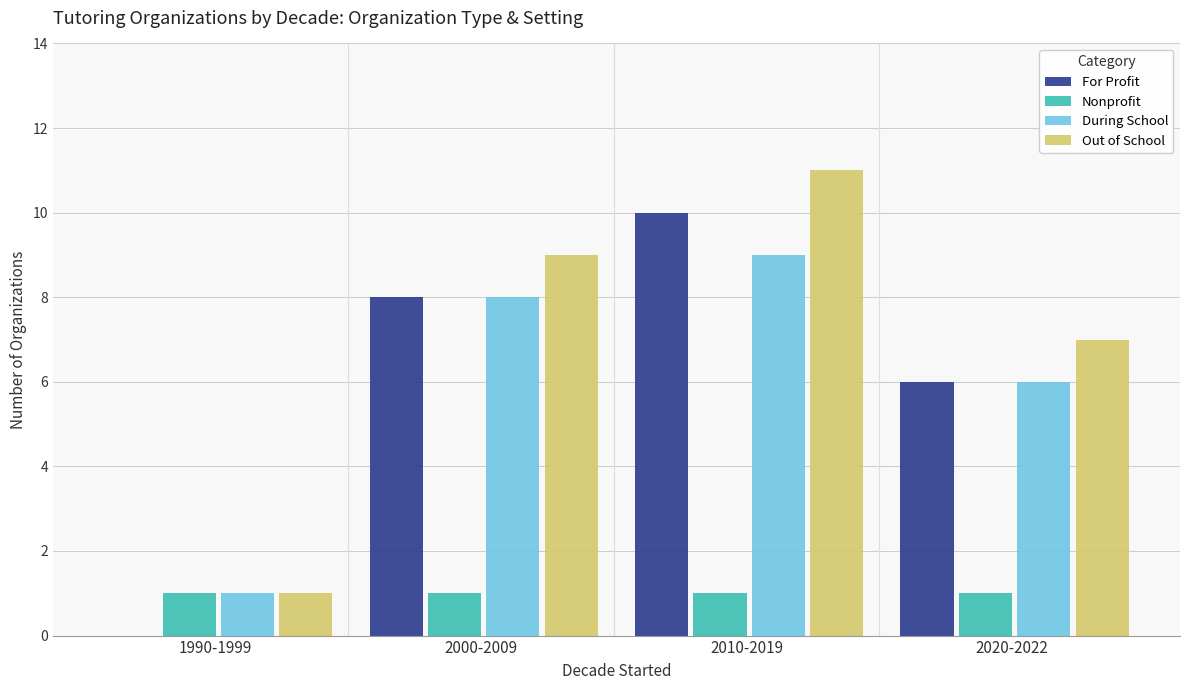

What is the sum of all Out of School values?

28